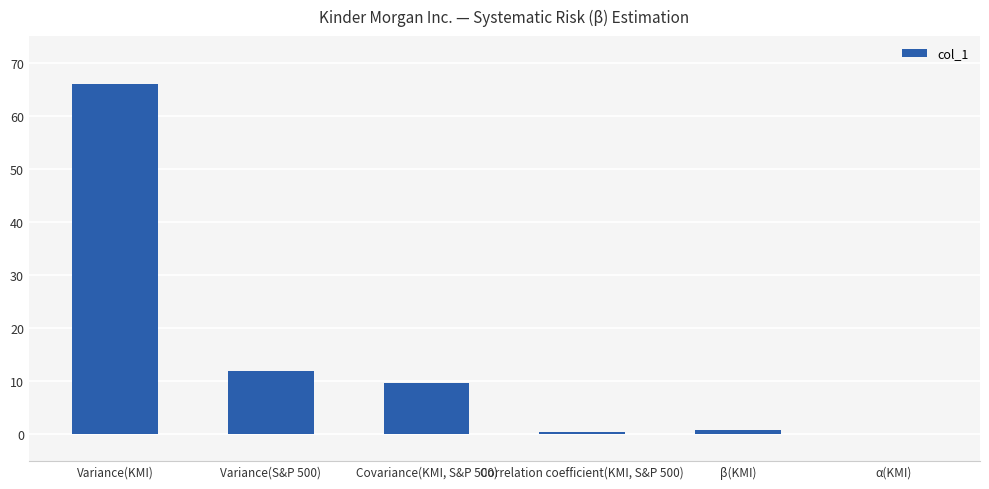

Count the number of values greater than 9.

3